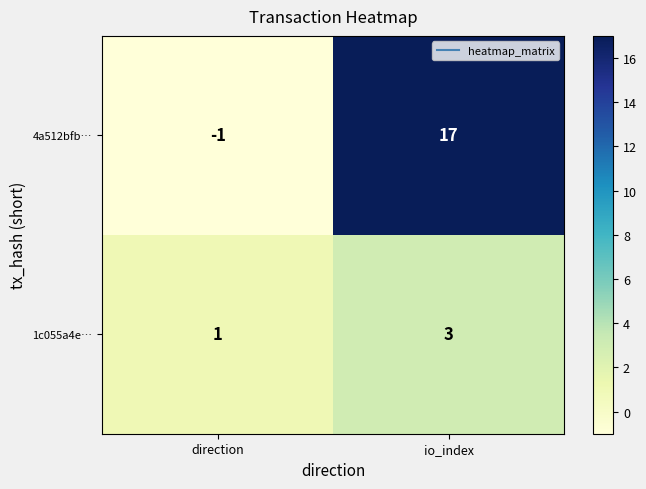

How many data points does each series have?

2